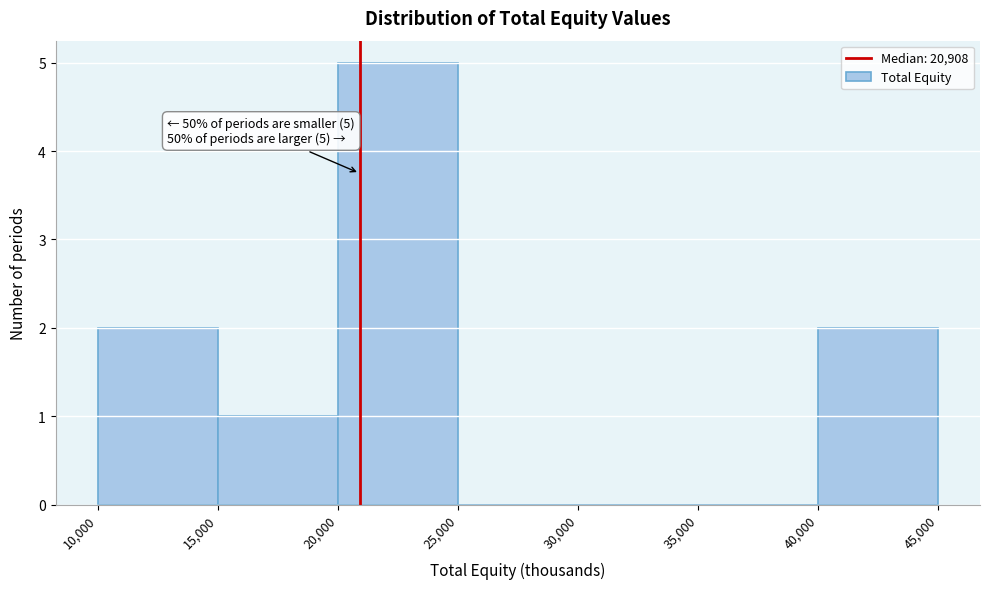

Which range on the x-axis has the tallest bar?

20,000 to 25,000